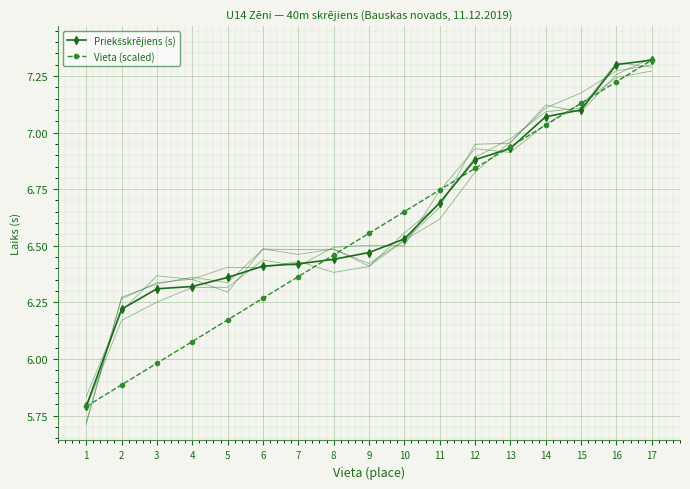

True or false: Priekšskrējiens (s) has more than 0 interior local peaks.

False